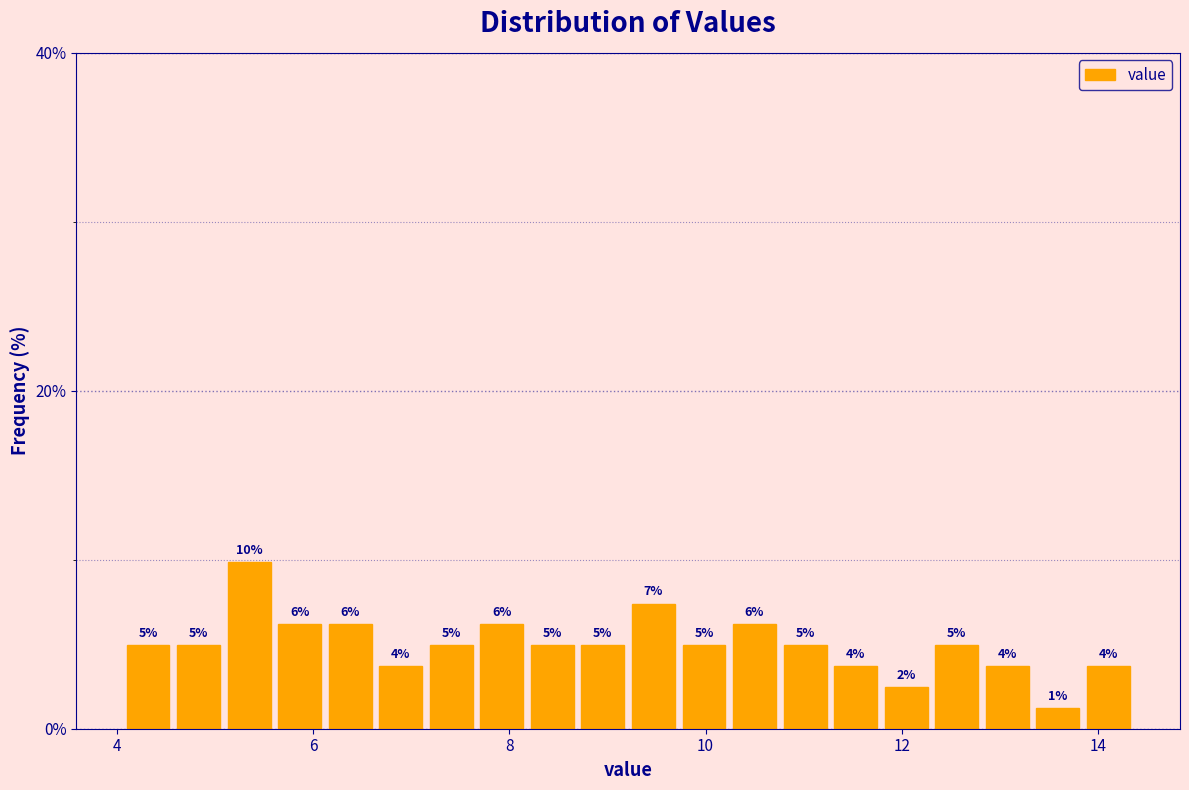

Read against the x-axis, roughly where is the centre of the tallest bar?

5.4